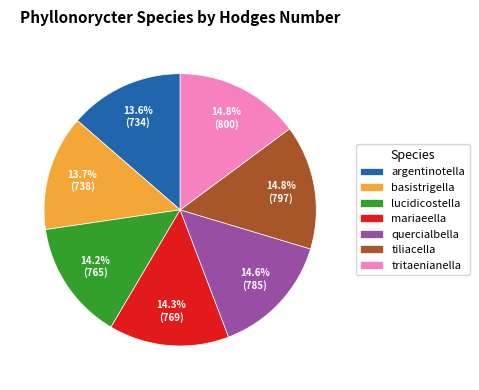

Between tritaenianella and mariaeella, which is larger?

tritaenianella